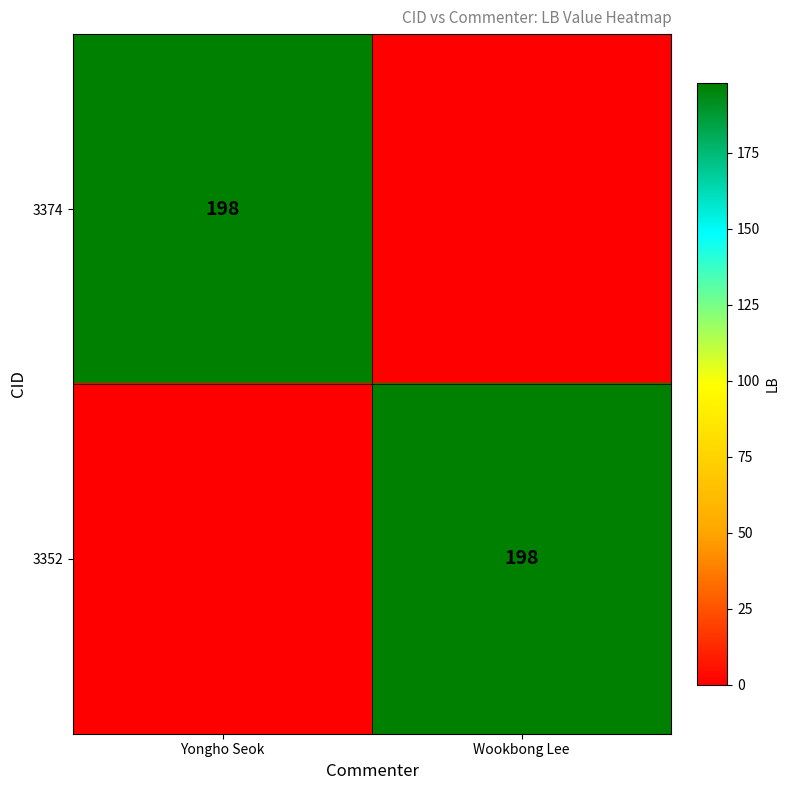

The 3374 series shows 314 at Yongho Seok. True or false?

False